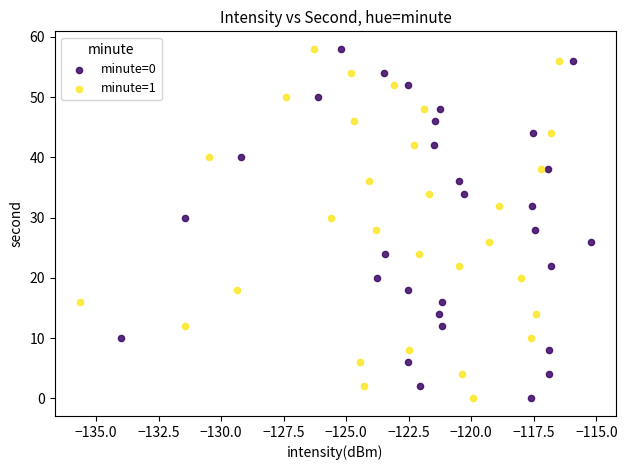

What are all the series names shown in the legend?

minute=0, minute=1